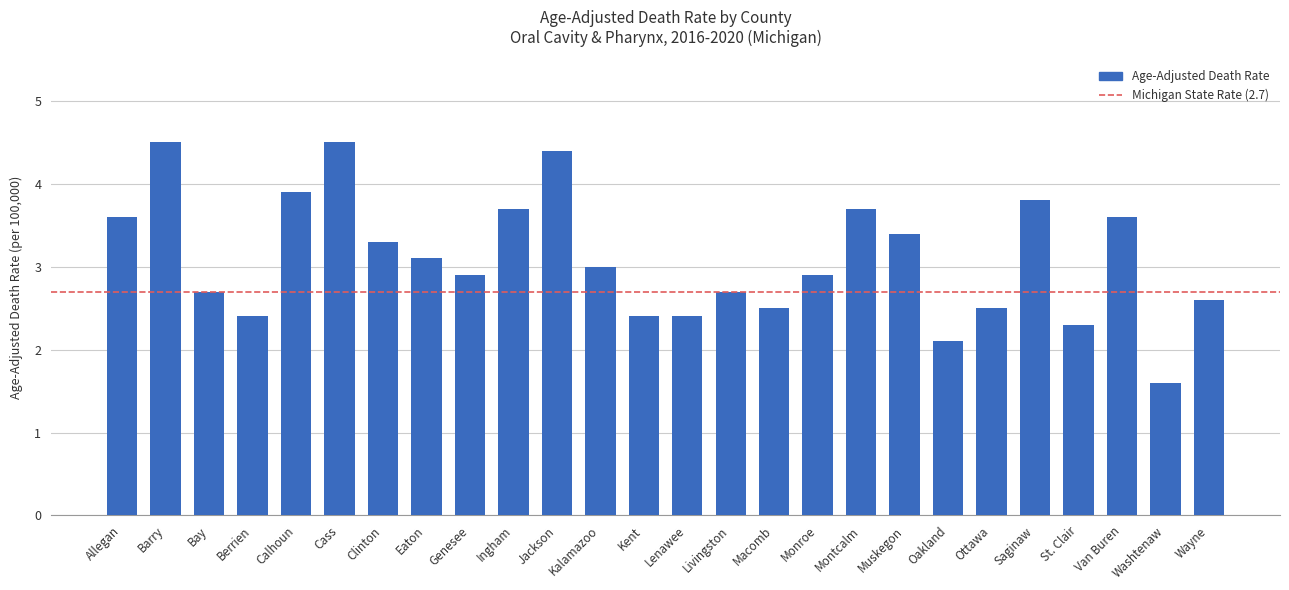

True or false: the data shows 8.0 at Barry.

False